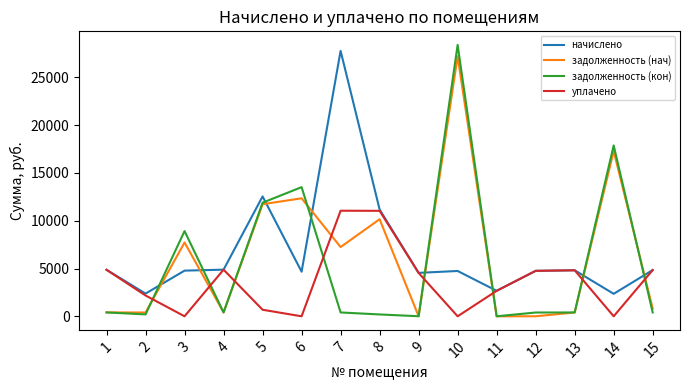

Which series has the largest total across all categories?

начислено